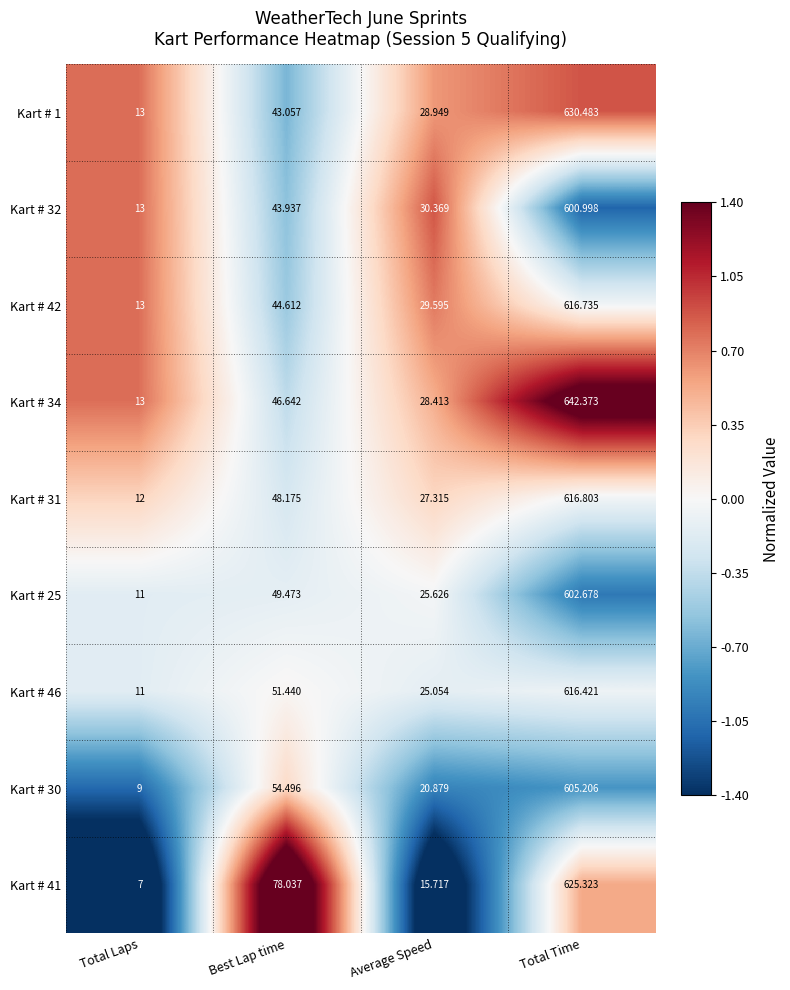

Rank the categories by Kart # 42 value from lowest to highest.

Total Laps, Average Speed, Best Lap time, Total Time